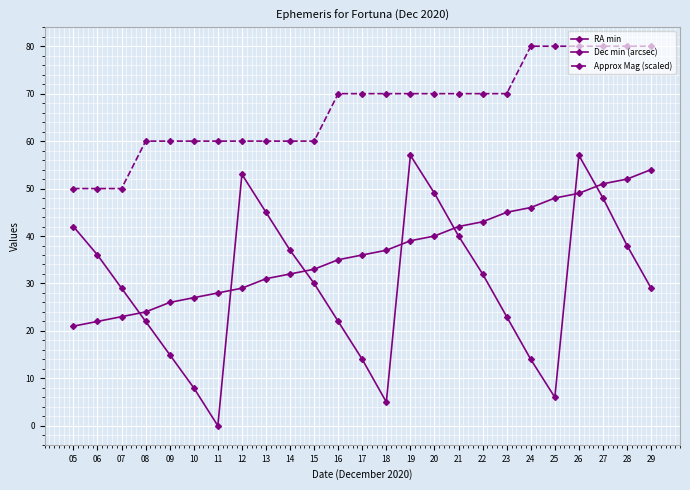

At how many categories does at least one series exceed 67?

14